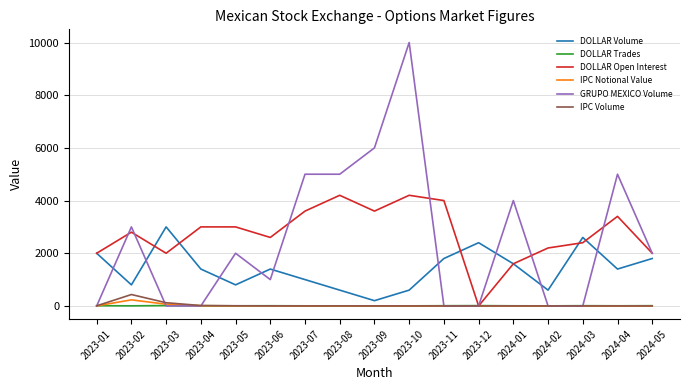

Is the value of DOLLAR Open Interest at 2023-04 greater than the value of DOLLAR Trades at 2023-10?

Yes